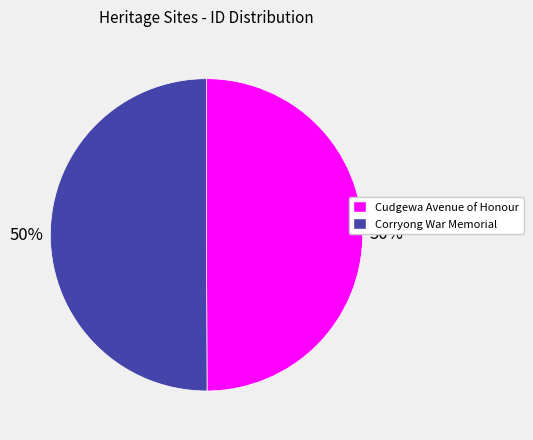

Approximately how many times larger is the value at Cudgewa Avenue of Honour compared to Corryong War Memorial?

1.0